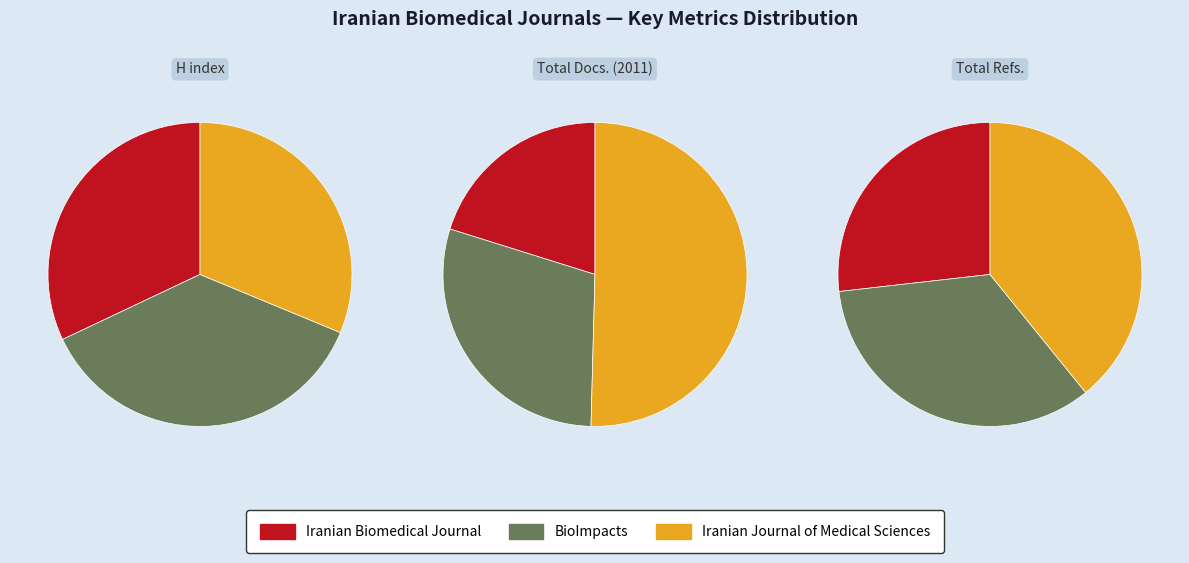

Which category has the smallest portion of the pie?

Iranian Biomedical Journal